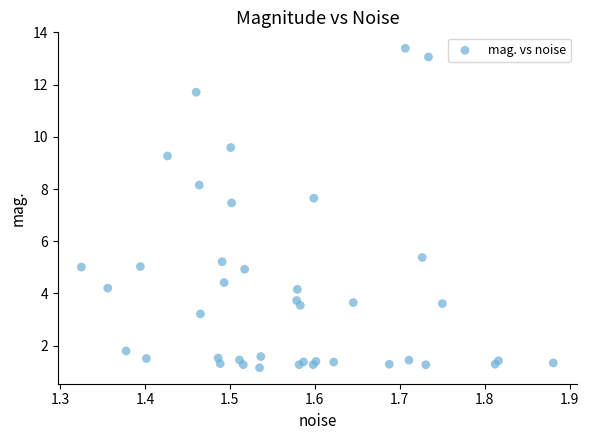

What Y value in the scatter plot is closest to 7?

7.5